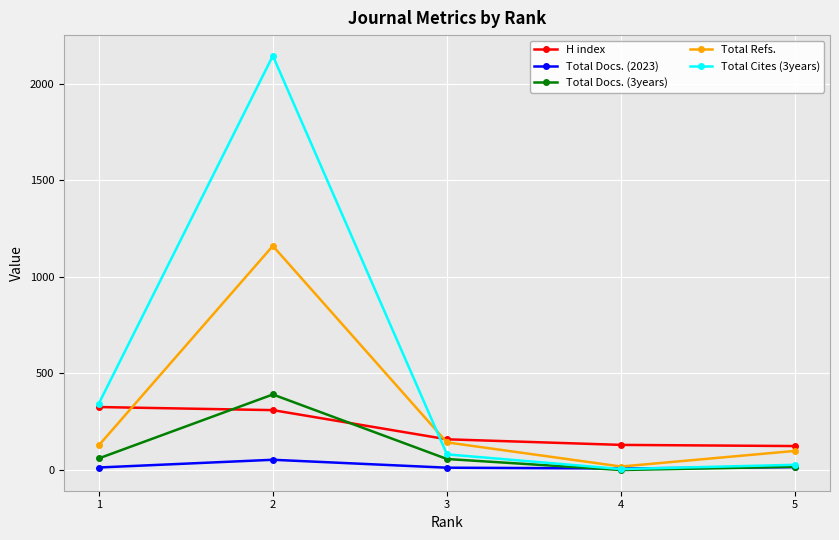

At which label does Total Cites (3years) reach its peak?

2